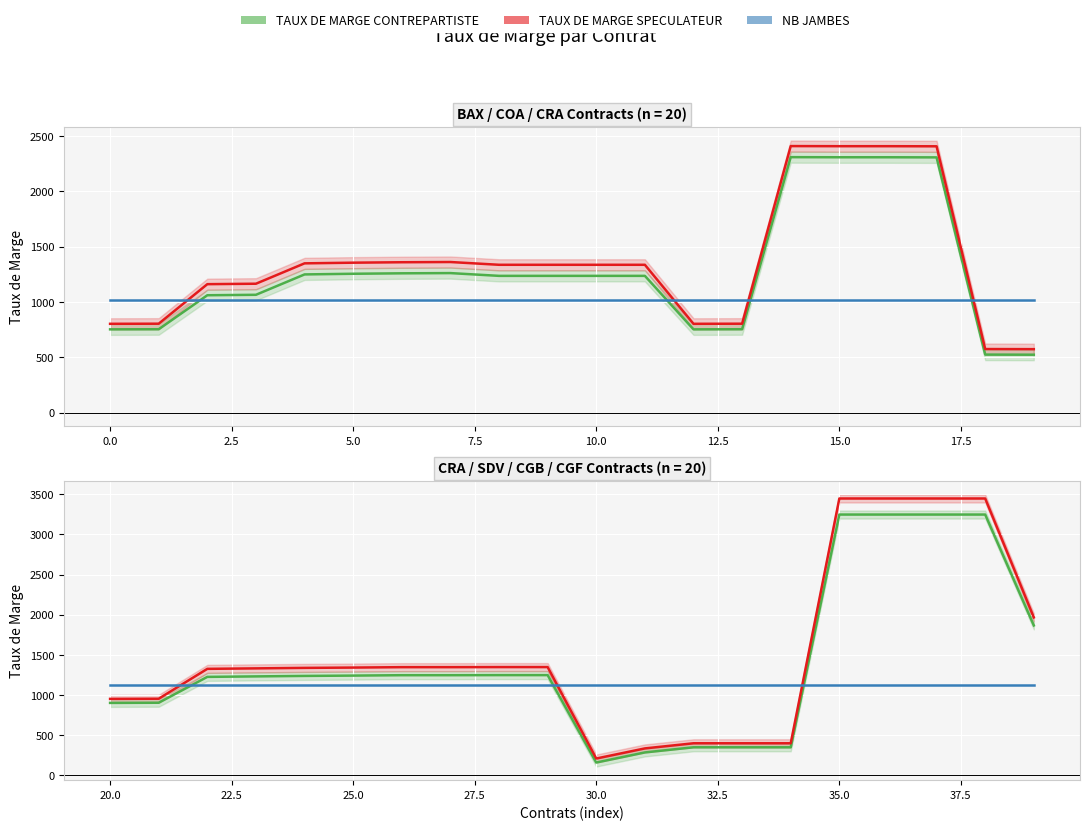

How many lines are shown in the chart?

3